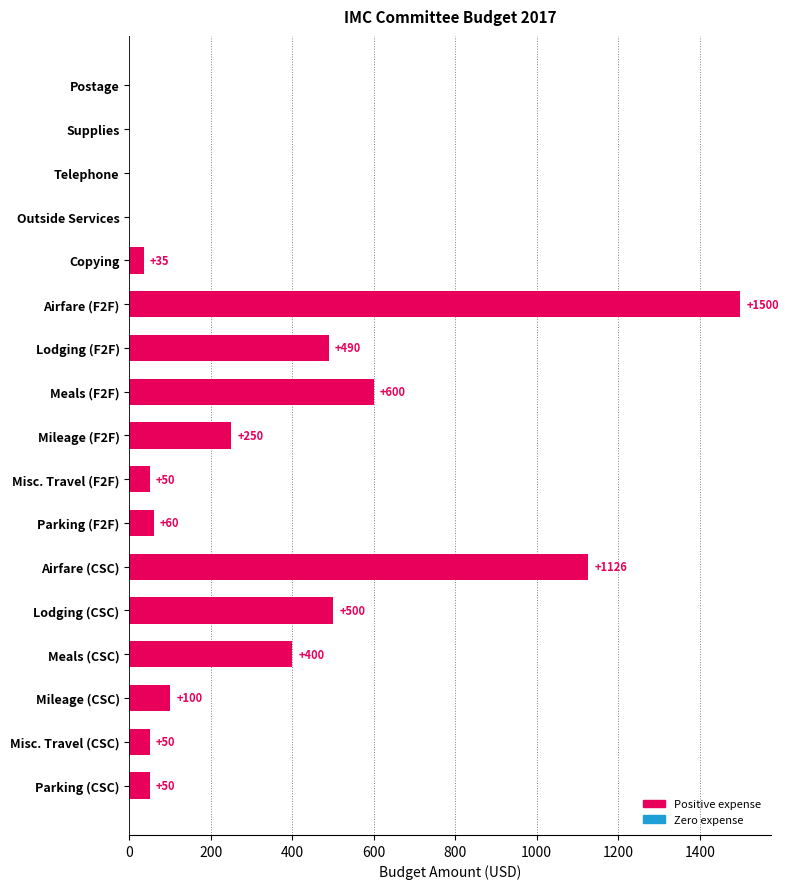

Between Misc. Travel (CSC) and Copying, which is larger?

Misc. Travel (CSC)